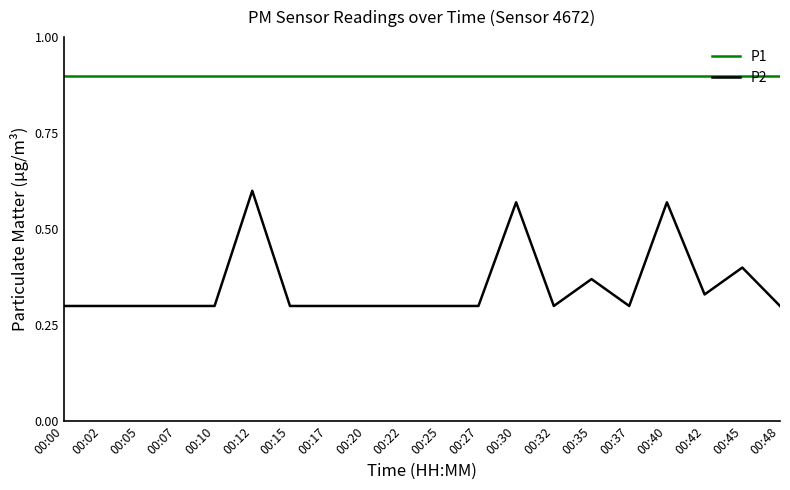

What is the greatest value displayed?

0.9